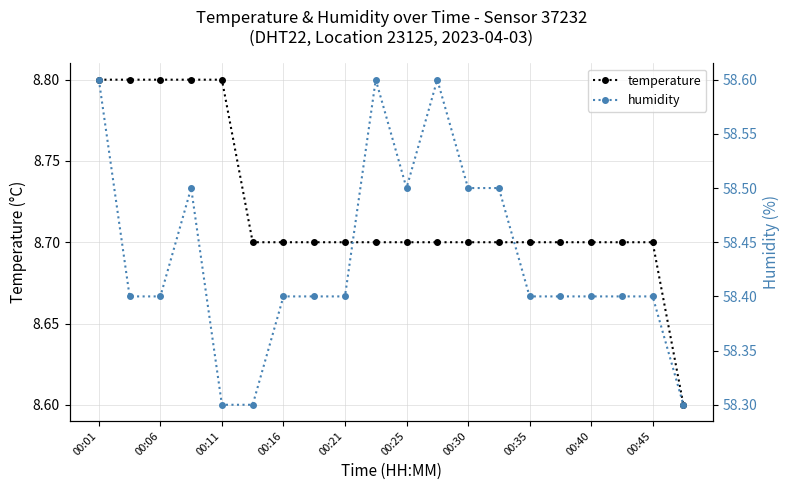

What is the maximum value shown in the chart?

58.6